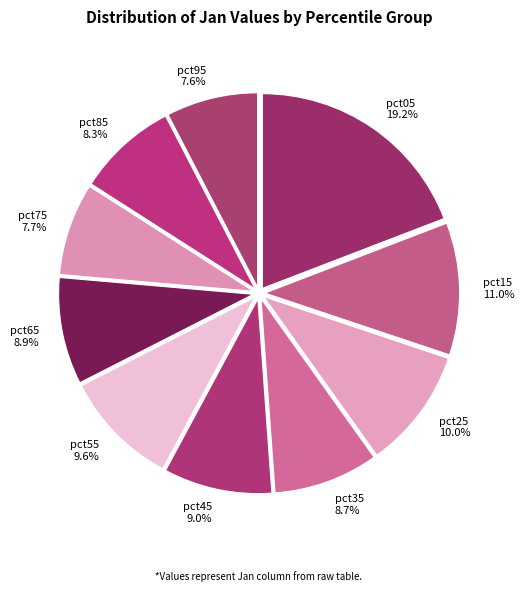

How many segments does this pie chart have?

10